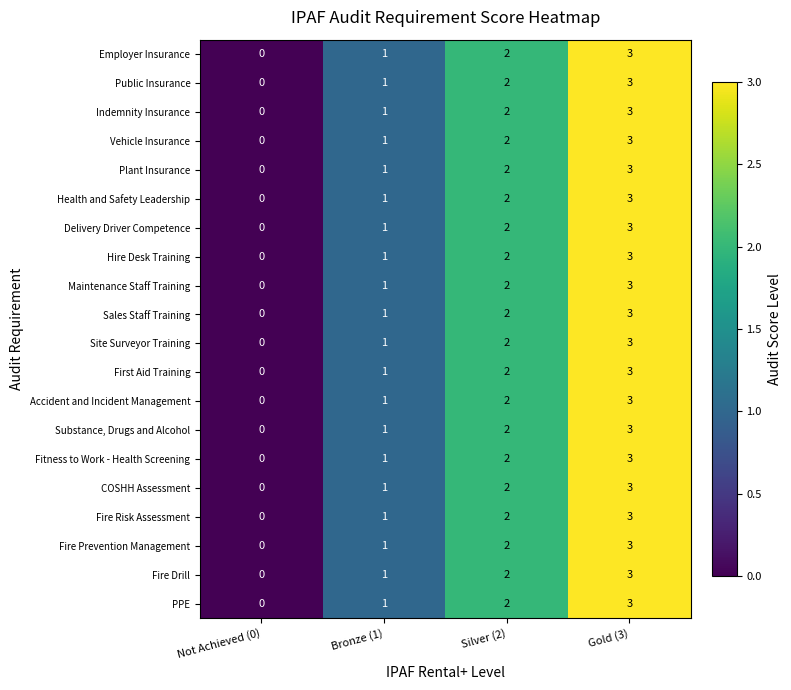

What is the maximum value shown in the chart?

3